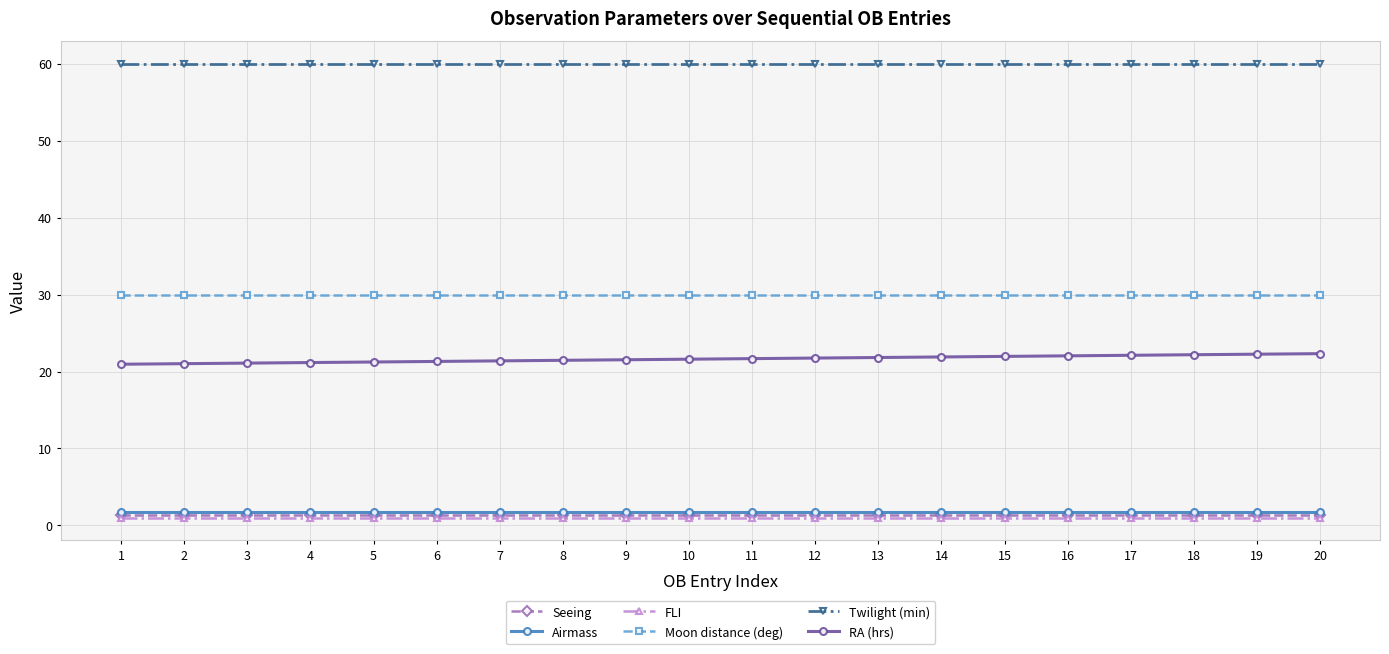

Which series has the largest total across all categories?

Twilight (min)